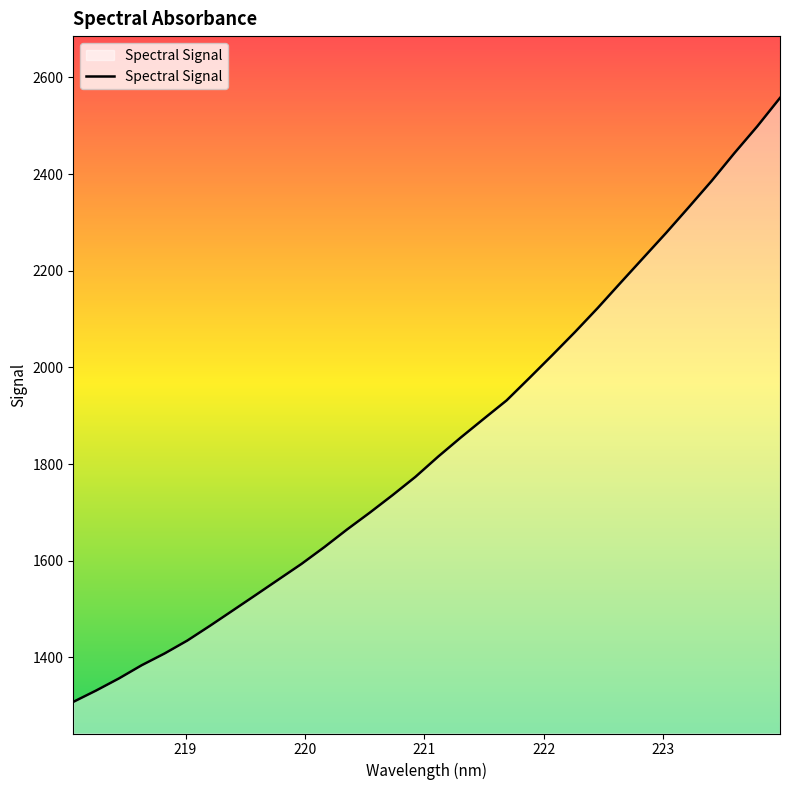

What is the difference between the second highest and second lowest values?

1167.3